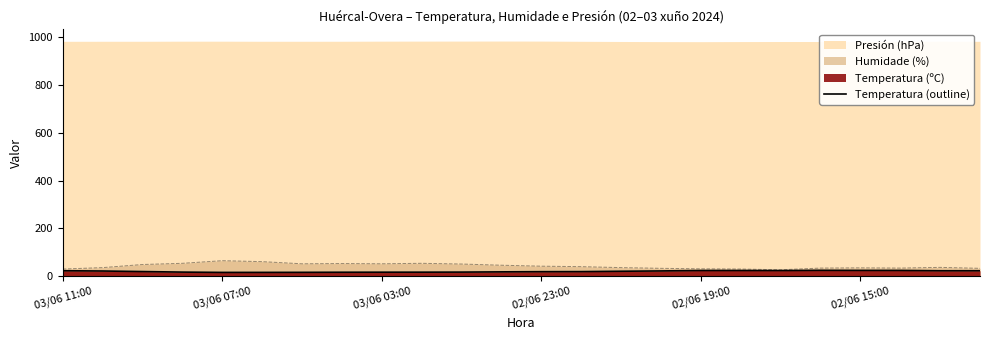

Which has a higher value, 10 or 13?

13